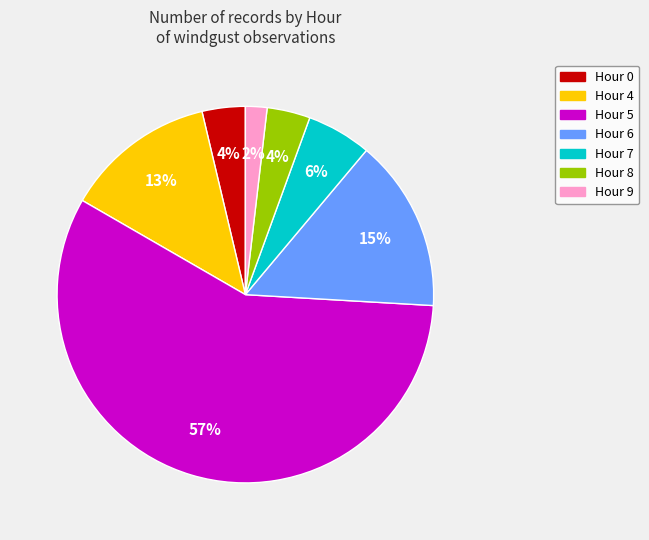

To the nearest percent, what is the average slice percentage?

14%